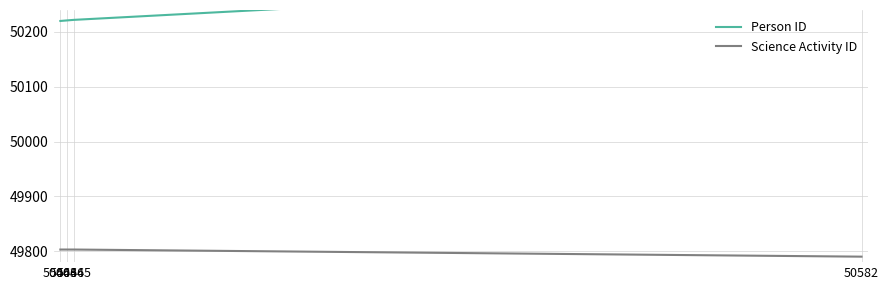

True or false: Science Activity ID and Person ID intersect in this chart.

False